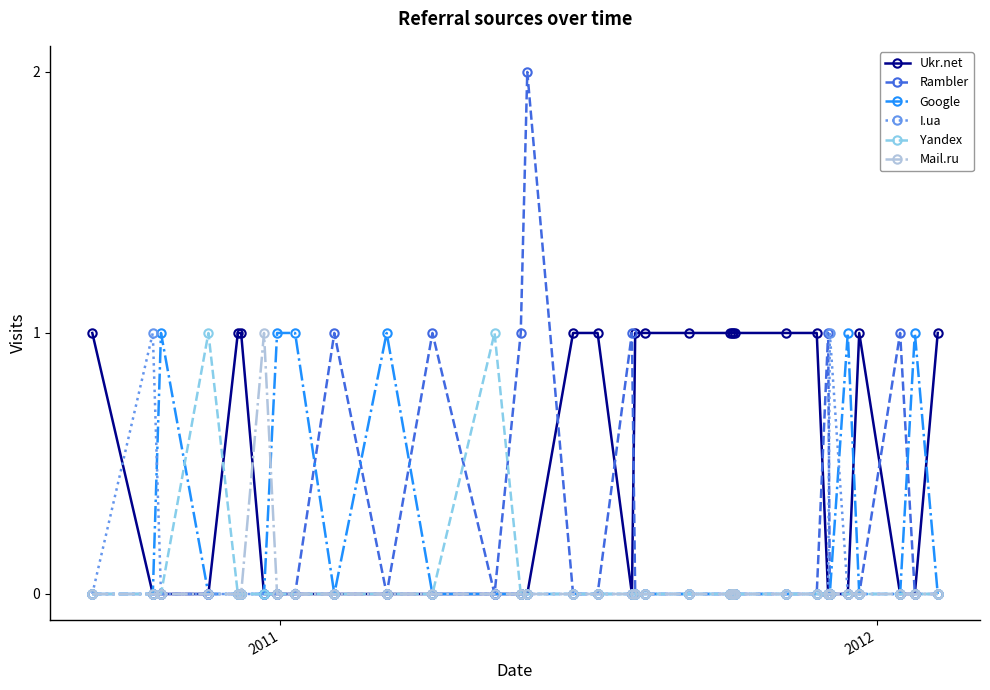

At how many categories does at least one series exceed 0?

34